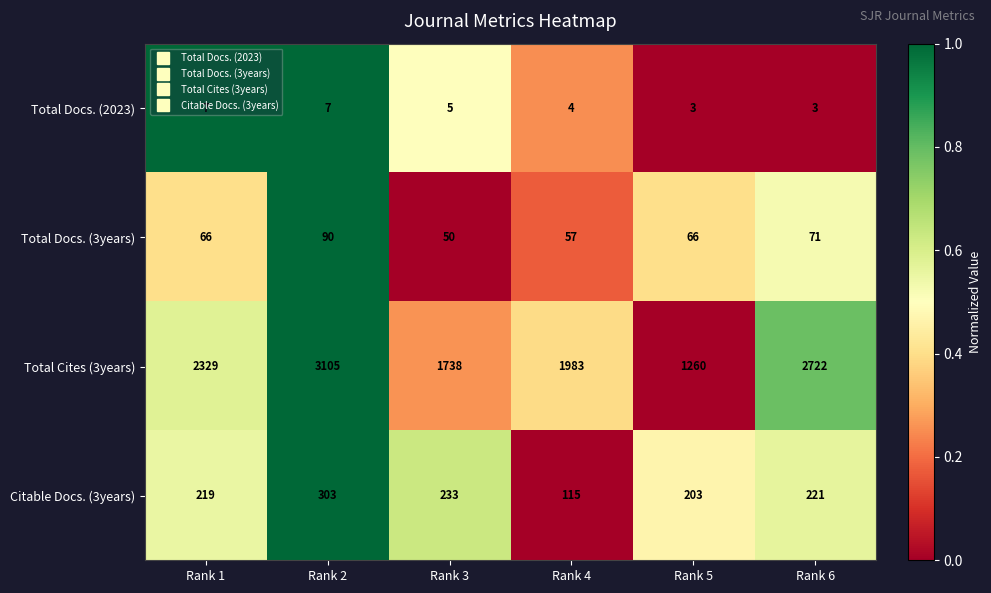

Which series changed the most between Rank 4 and Rank 5?

Total Cites (3years)